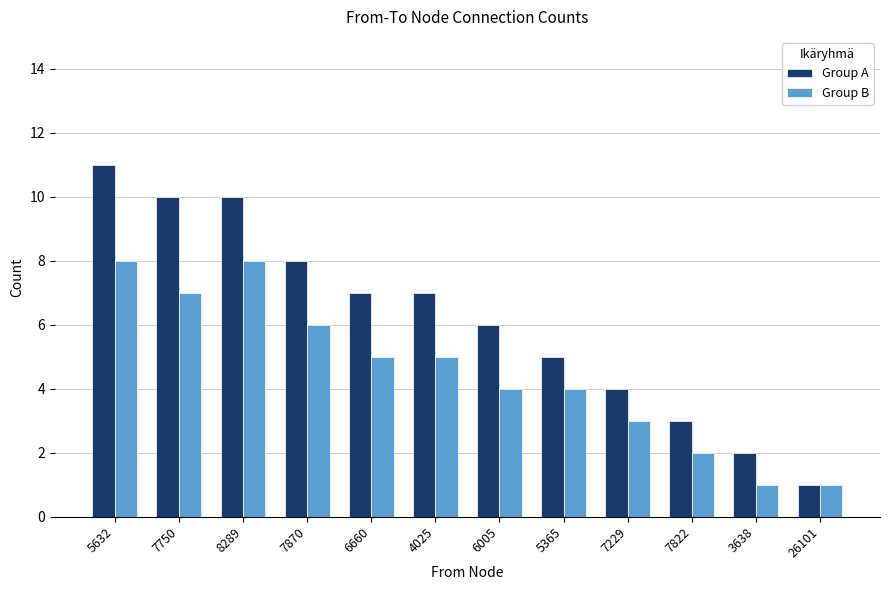

Count the number of categories in the chart.

12